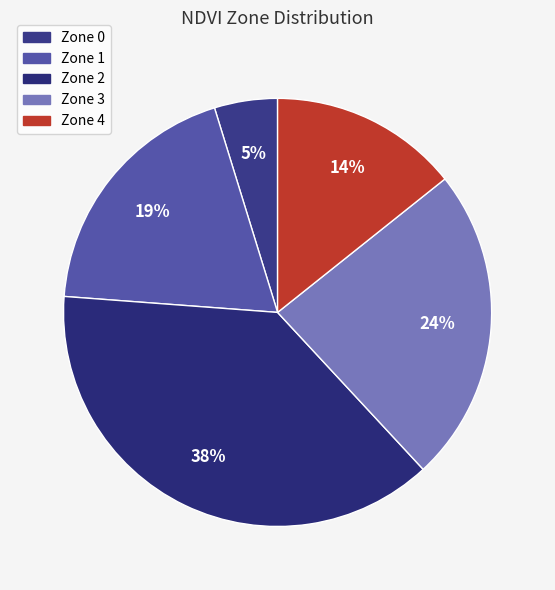

To the nearest percent, what portion does Zone 3 represent?

24%